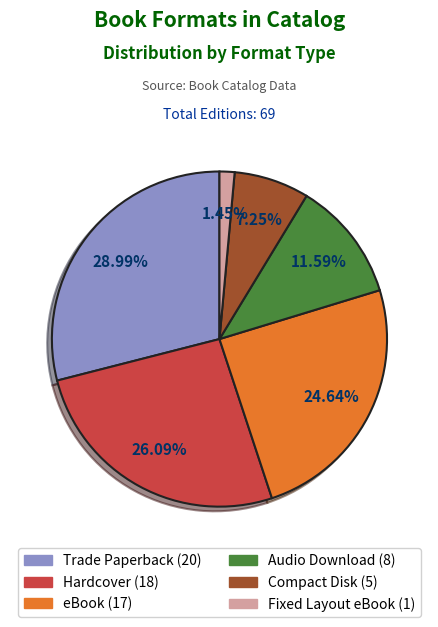

Does any single category account for the majority?

No